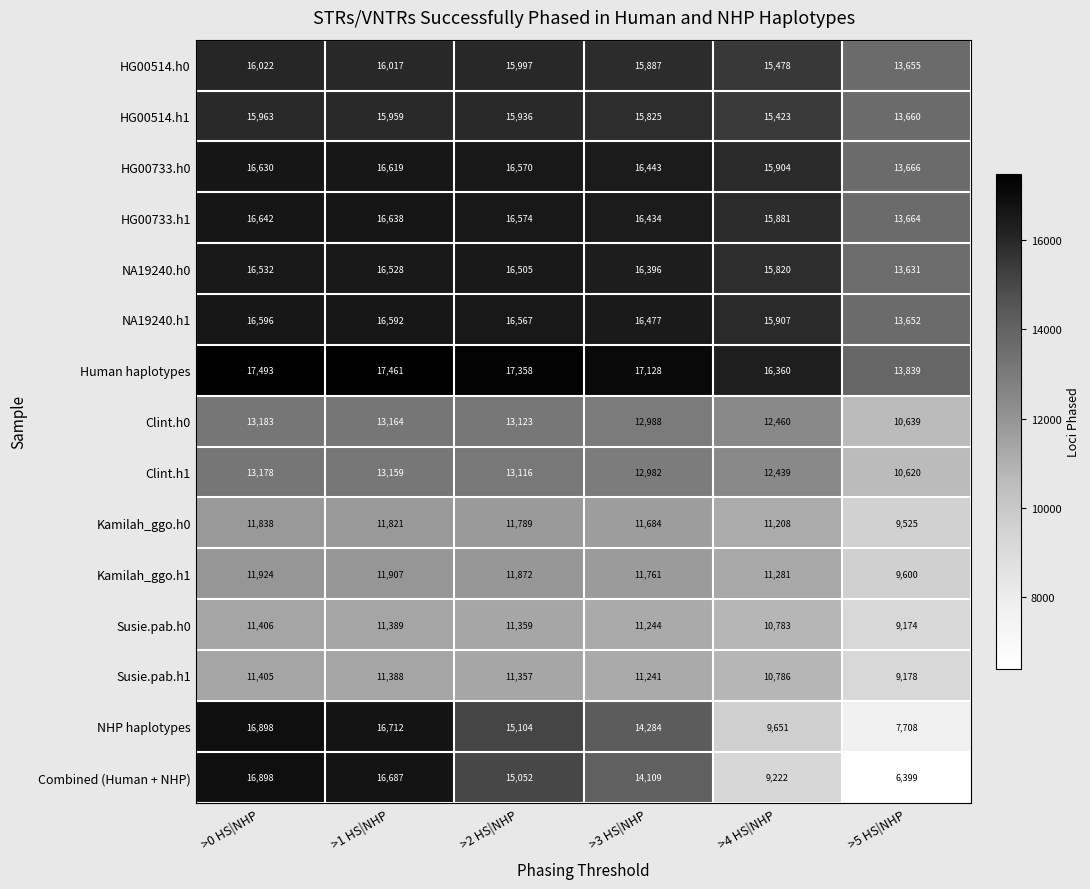

True or false: Human haplotypes has a value of 24480 at >3 HS|NHP.

False